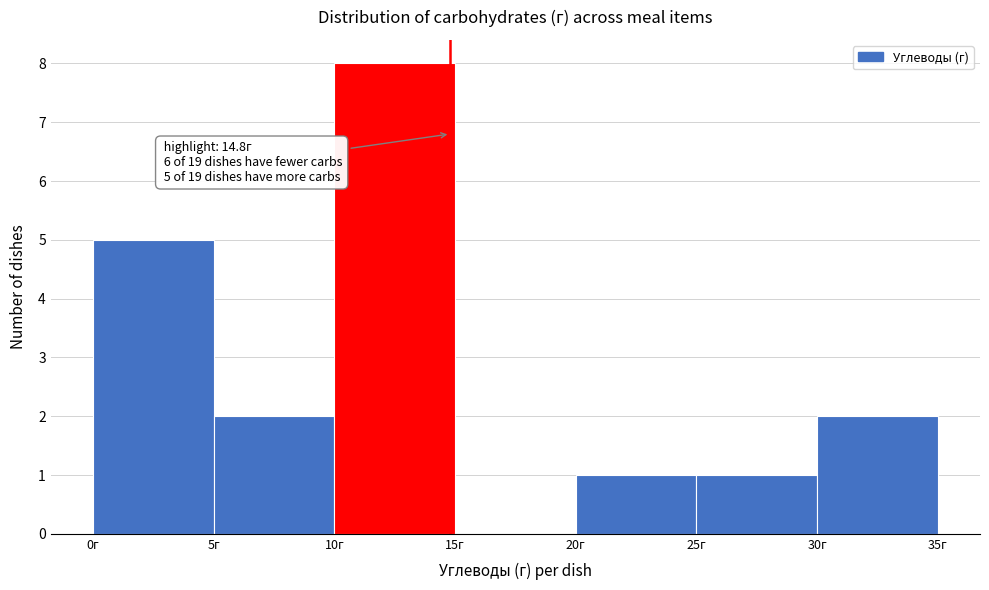

Which range on the x-axis has the tallest bar?

10 to 15